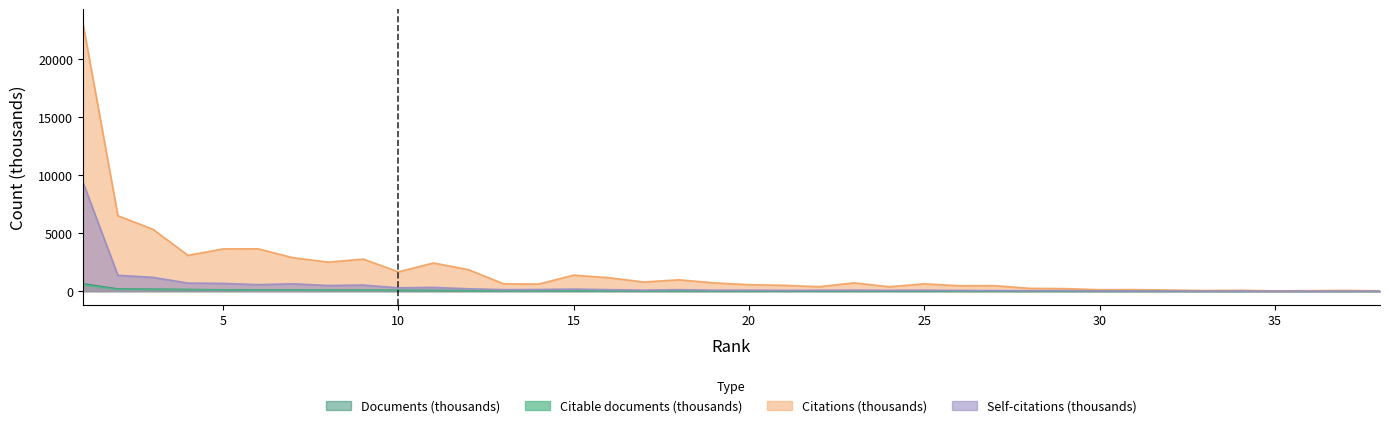

Rank the series by their maximum value, from lowest to highest.

Citable documents, Documents, Self-citations, Citations